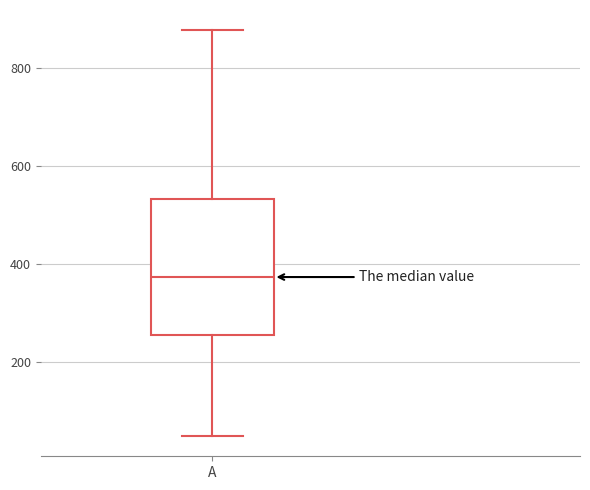

Where is the lower edge of the box for A on the y-axis? The values are not printed on the chart, so give them approximately, as read against the axis.

260